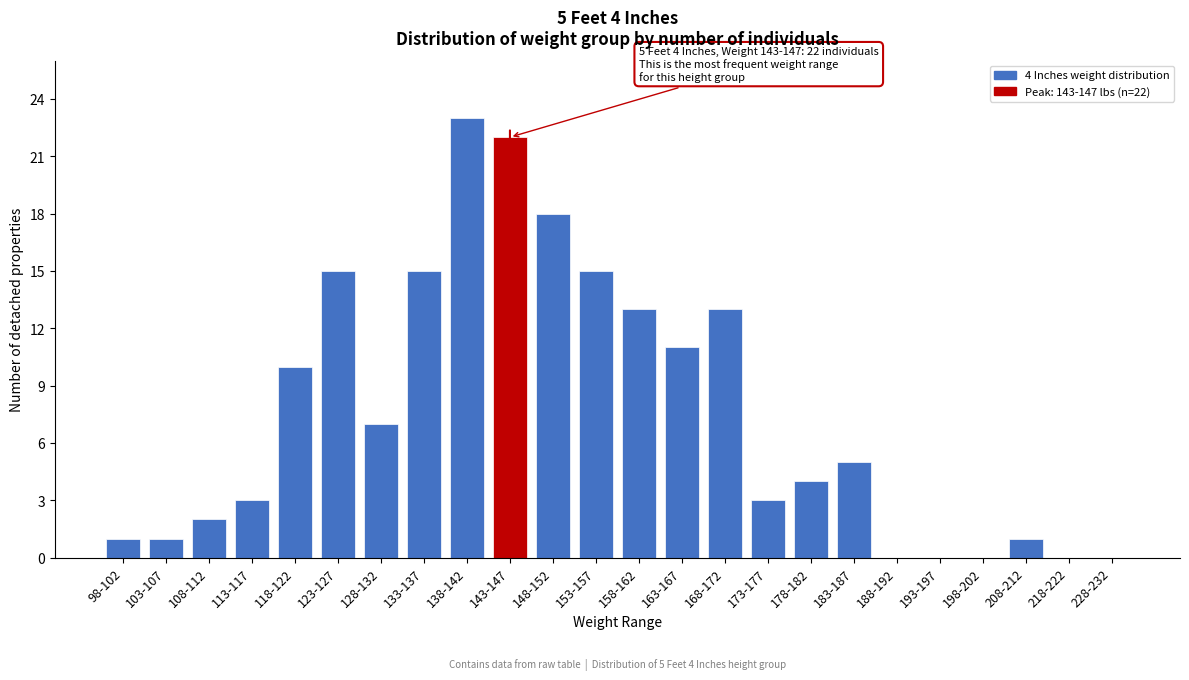

Reading left to right, extract all data points from this chart.

98-102=1	103-107=1	108-112=2	113-117=3	118-122=10	123-127=15	128-132=7	133-137=15	138-142=23	143-147=22	148-152=18	153-157=15	158-162=13	163-167=11	168-172=13	173-177=3	178-182=4	183-187=5	188-192=0	193-197=0	198-202=0	208-212=1	218-222=0	228-232=0